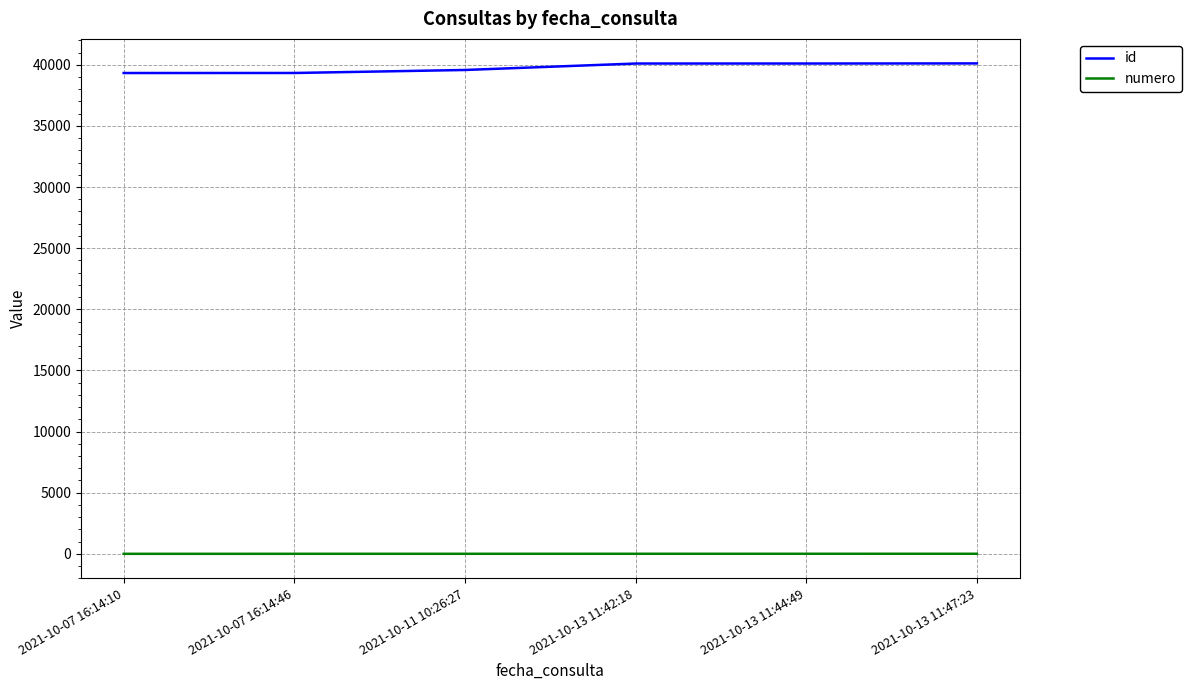

What is the difference between the maximum and second lowest values in the id series?

783